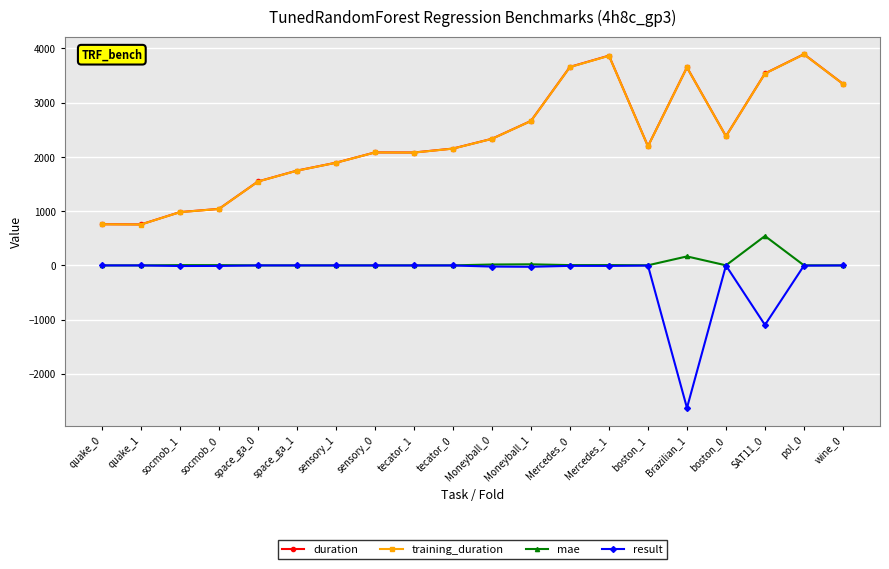

What is the difference between the highest and lowest values at SAT11_0?

4636.7